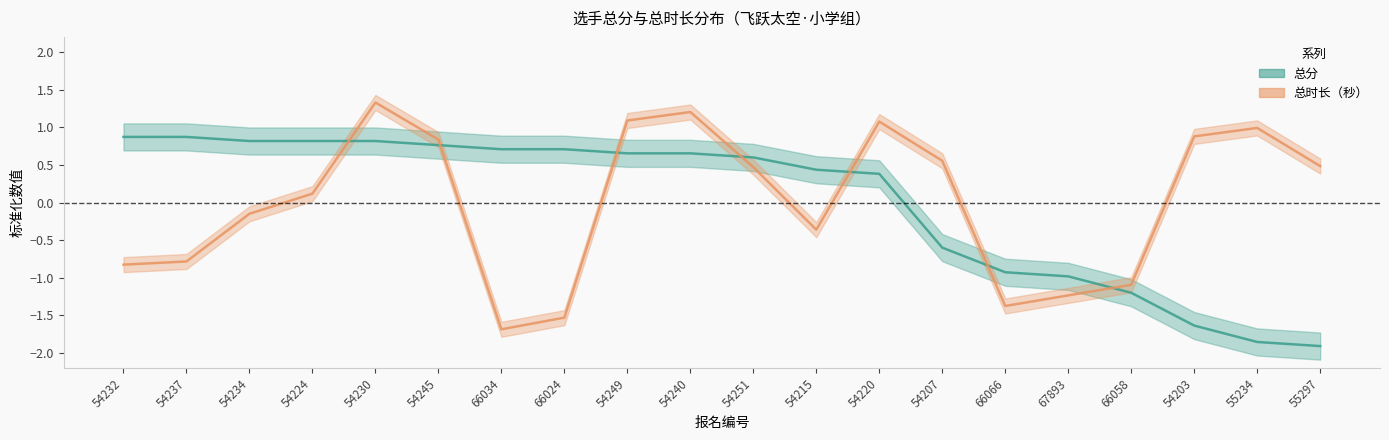

Reading left to right, transcribe all the data shown in this chart.

总分: 54232=0.9	54237=0.9	54234=0.8	54224=0.8	54230=0.8	54245=0.8	66034=0.7	66024=0.7	54249=0.7	54240=0.7	54251=0.6	54215=0.4	54220=0.4	54207=-0.6	66066=-0.9	67893=-1.0	66058=-1.2	54203=-1.6	55234=-1.9	55297=-1.9
总时长（秒）: 54232=-0.8	54237=-0.8	54234=-0.1	54224=0.1	54230=1.3	54245=0.8	66034=-1.7	66024=-1.5	54249=1.1	54240=1.2	54251=0.5	54215=-0.4	54220=1.1	54207=0.6	66066=-1.4	67893=-1.2	66058=-1.1	54203=0.9	55234=1.0	55297=0.5